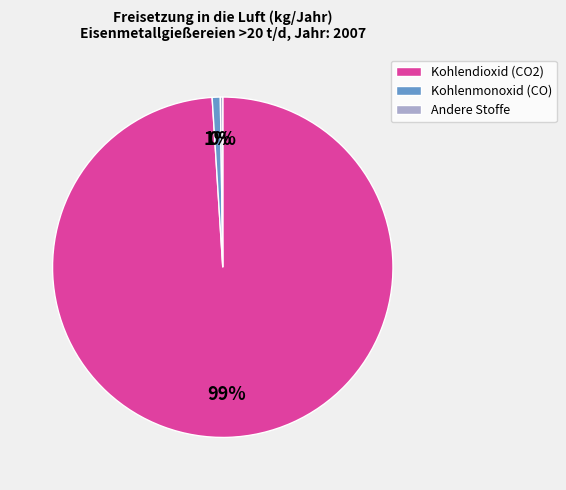

To the nearest percent, what percentage of the pie is Kohlendioxid (CO2)?

99%